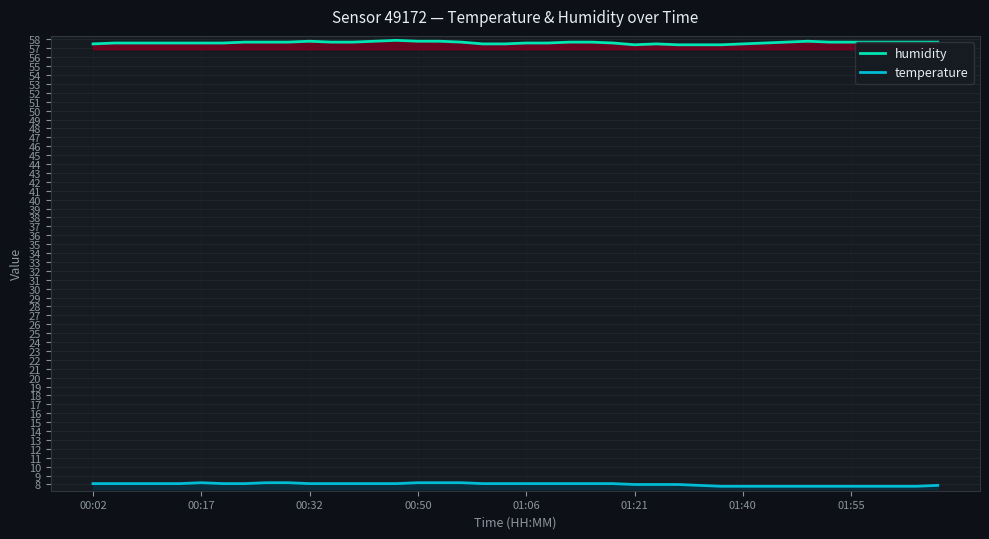

What is the maximum value shown in the chart?

57.9